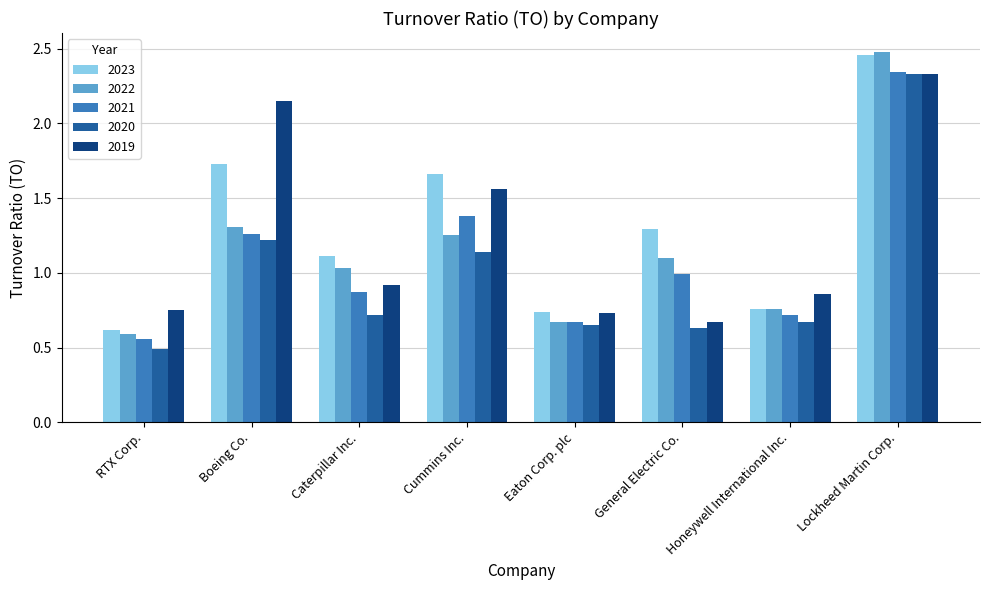

Rank the series by their average value, from highest to lowest.

2023, 2019, 2022, 2021, 2020